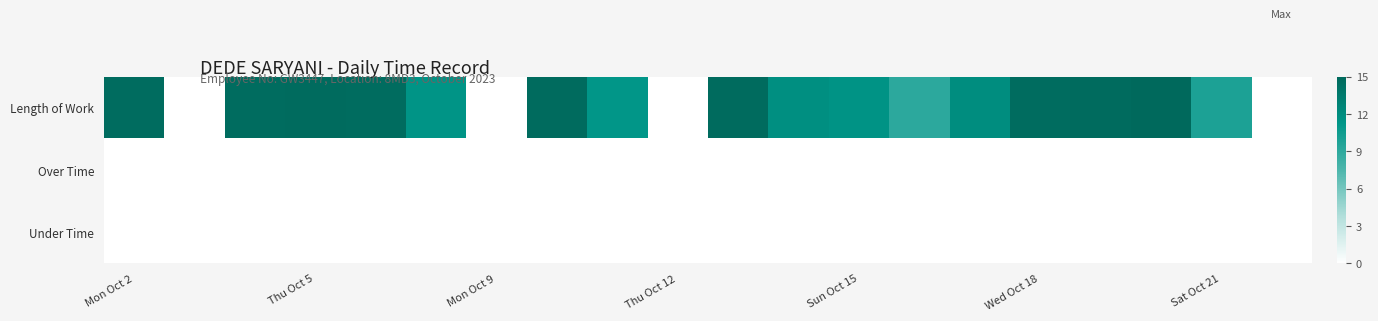

Which series has the largest total across all categories?

Length of Work